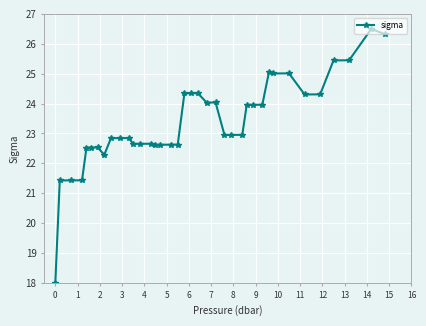

How many lines are shown in the chart?

1